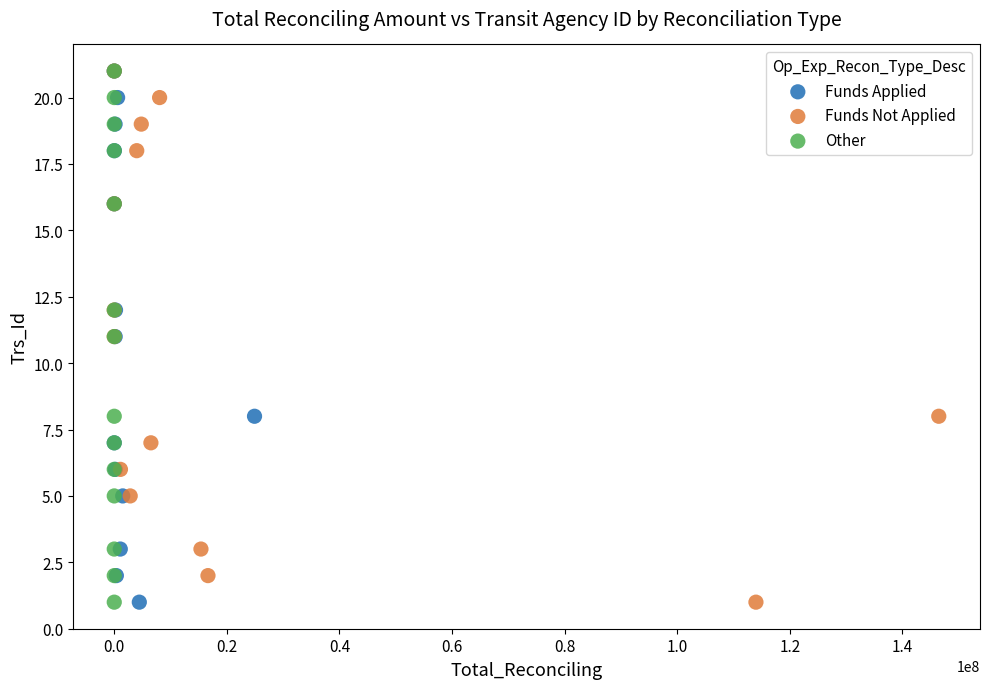

What are all the series names shown in the legend?

Funds Applied, Funds Not Applied, Other